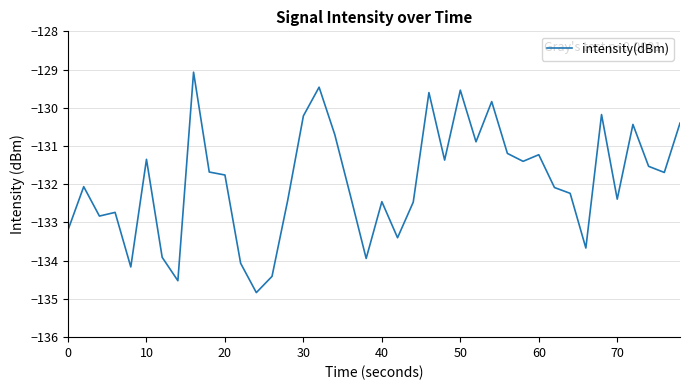

What is the greatest value displayed?

-129.1